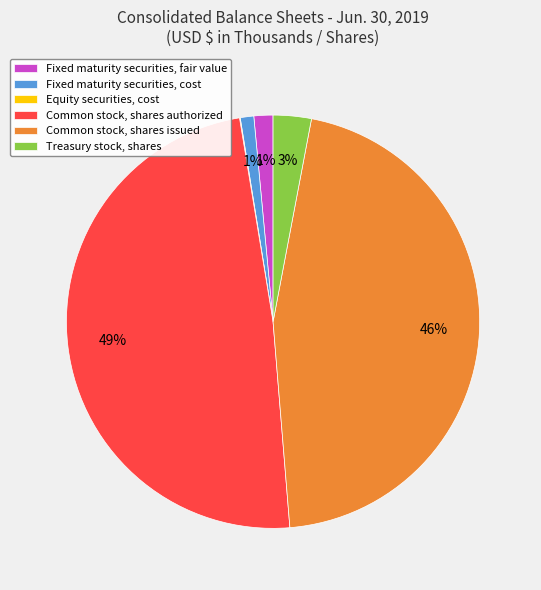

Is there any slice that represents more than half of the pie?

No